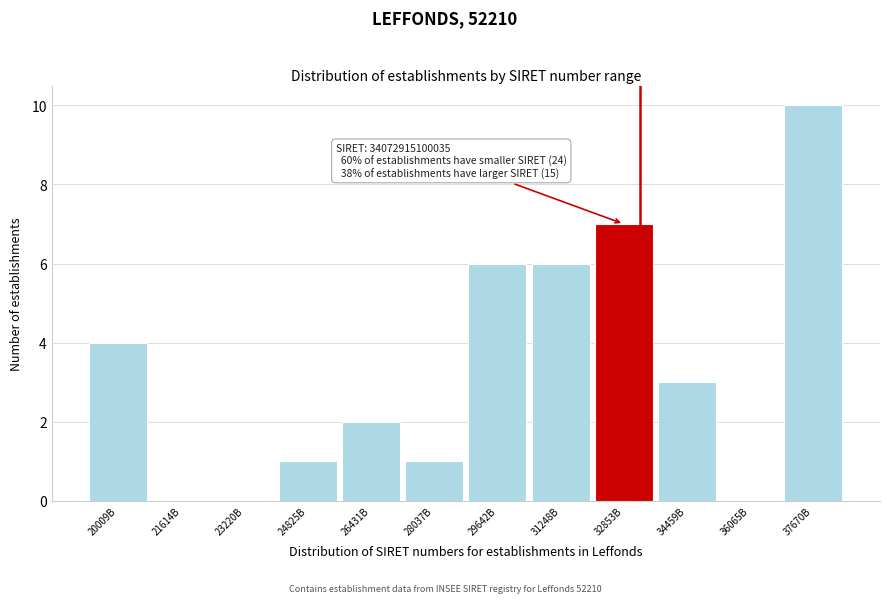

Reading right to left, transcribe all the data shown in this chart.

37670B=10	36065B=0	34459B=3	32853B=7	31248B=6	29642B=6	28037B=1	26431B=2	24825B=1	23220B=0	21614B=0	20009B=4